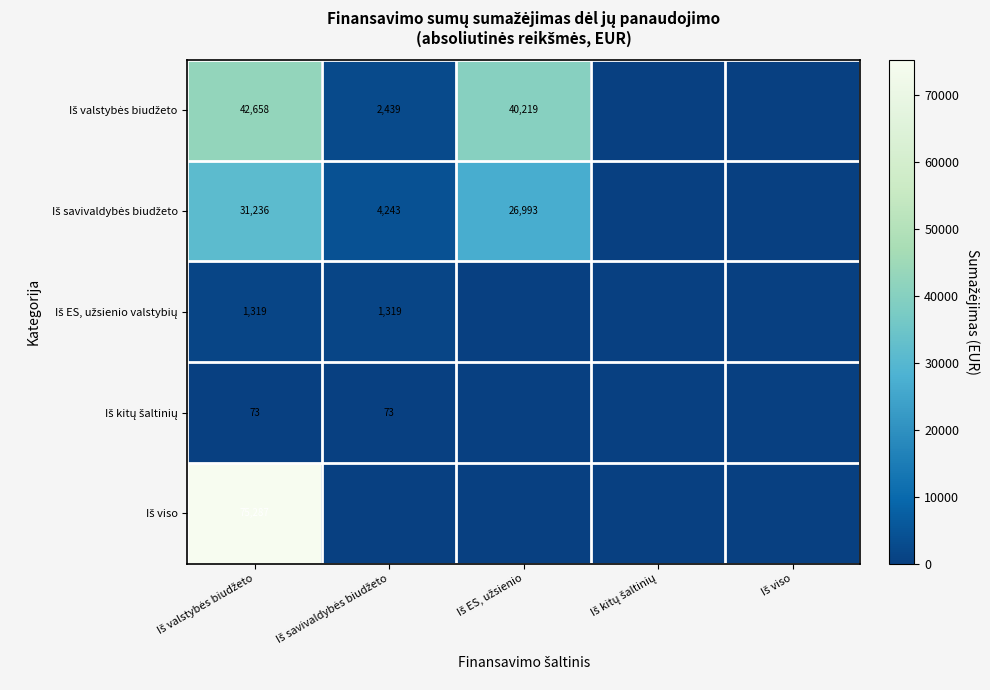

Rank the series by their maximum value, from lowest to highest.

Iš kitų šaltinių, Iš ES, užsienio valstybių, Iš savivaldybės biudžeto, Iš valstybės biudžeto, Iš viso